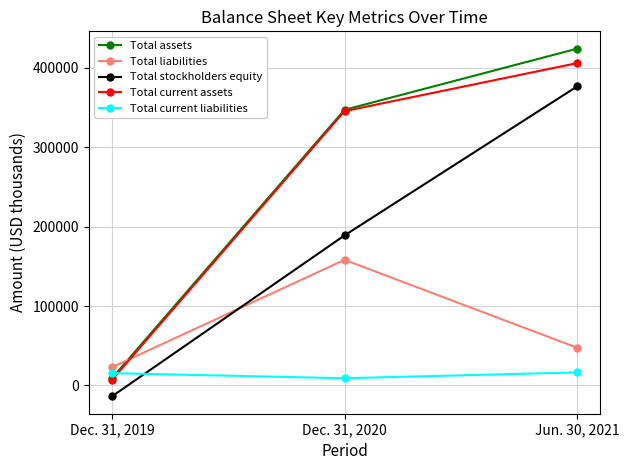

What position from the left is Dec. 31, 2020?

2